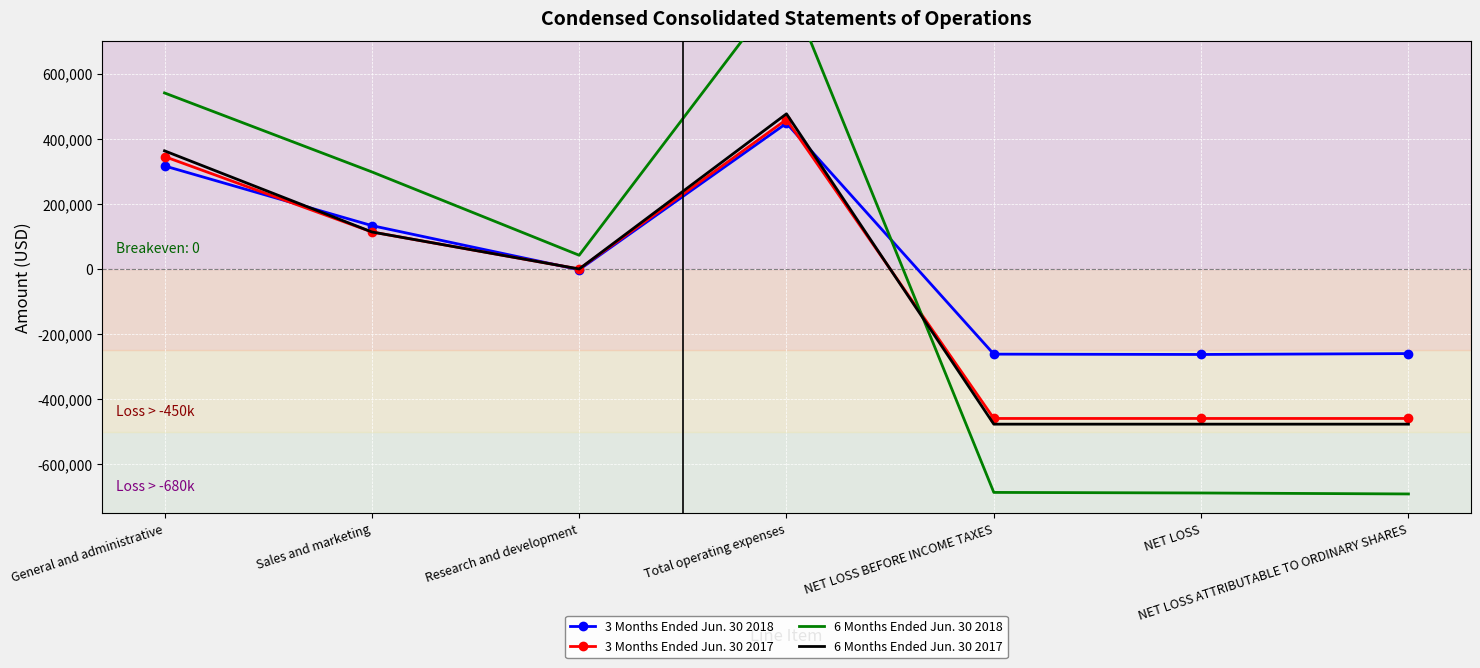

How many values in 3 Months Ended Jun. 30 2018 are below zero?

4